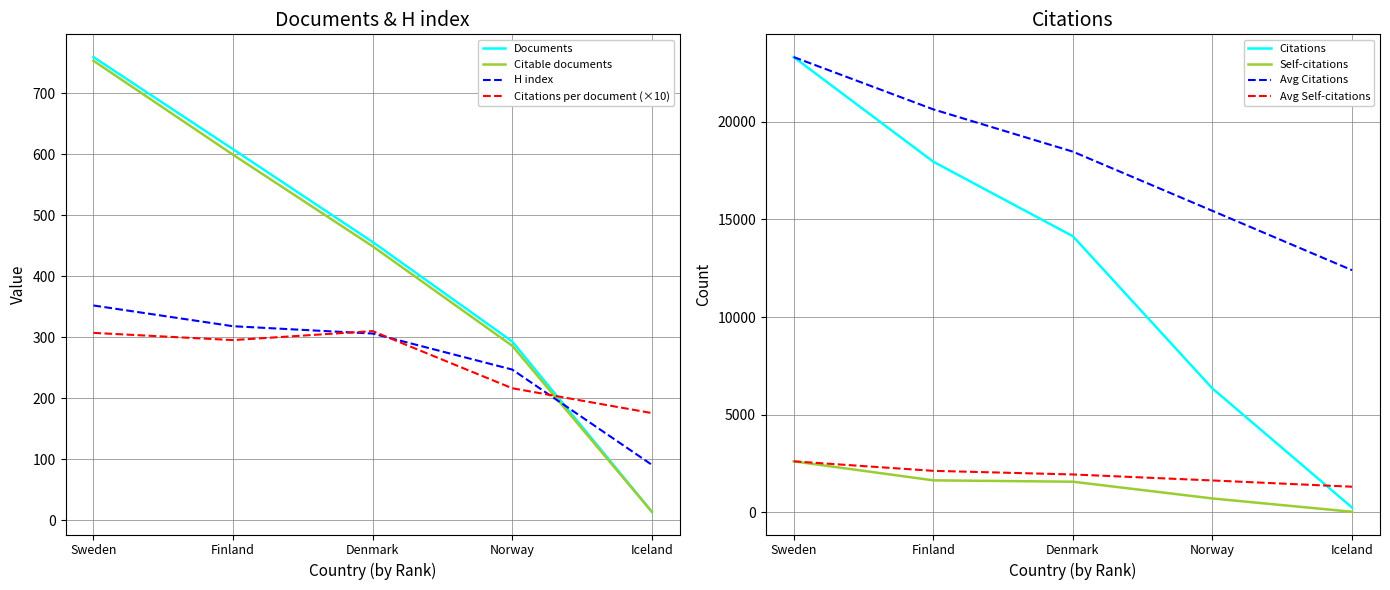

Is the value of Citable documents at Sweden greater than the value of Citations per document (×10) at Sweden?

Yes